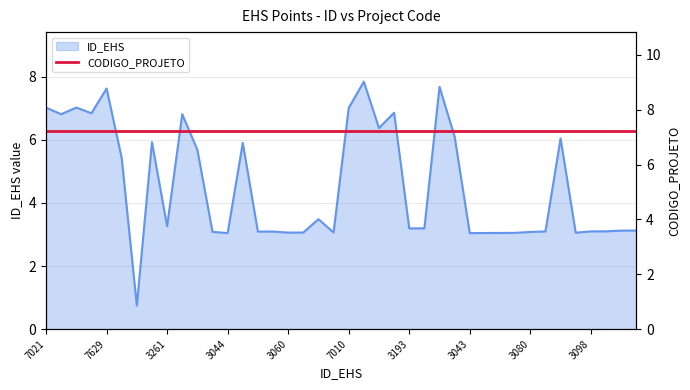

How many points are lower than both their immediate neighbors (excluding endpoints)?

12